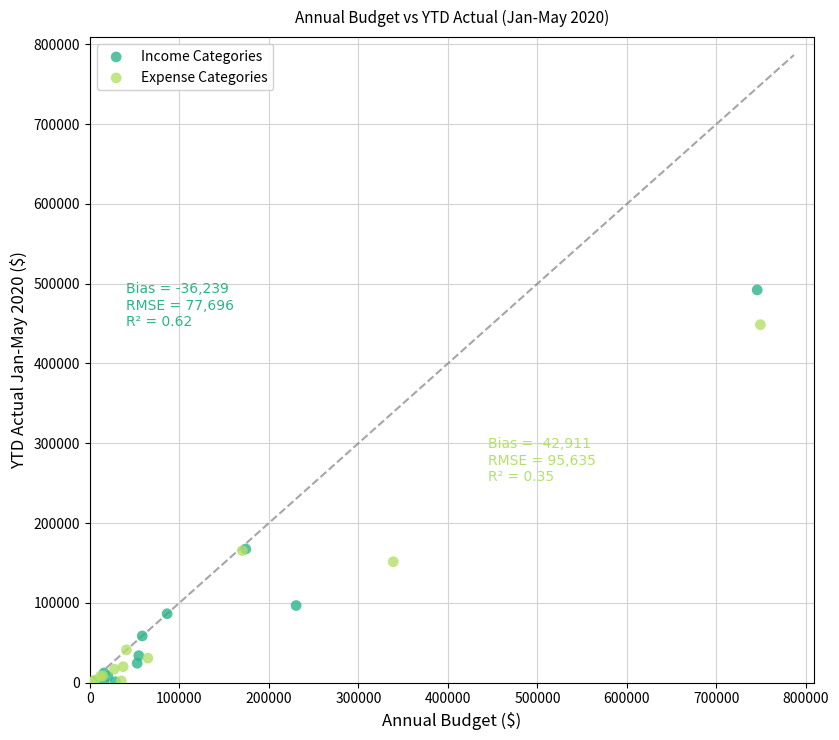

Which series has the widest spread of Y values?

Income Categories